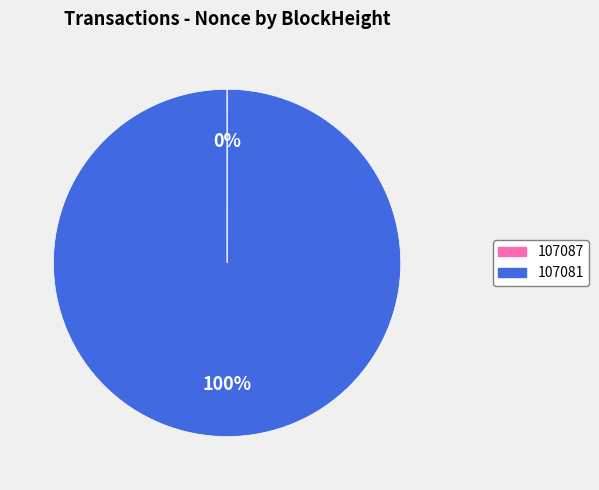

Which slice is the largest?

107081